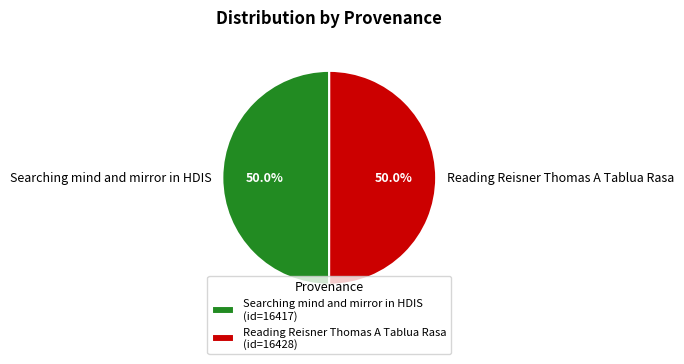

What is the ratio of the value at Searching mind and mirror in HDIS to the value at Reading Reisner Thomas A Tablua Rasa?

1.0